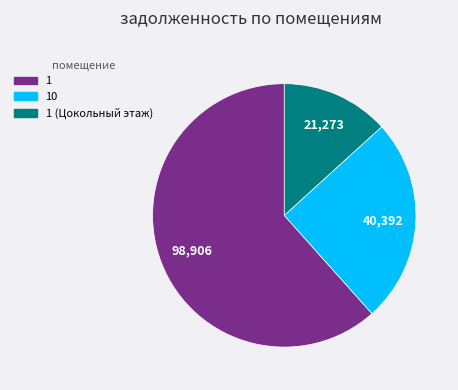

Does any single category account for the majority?

Yes